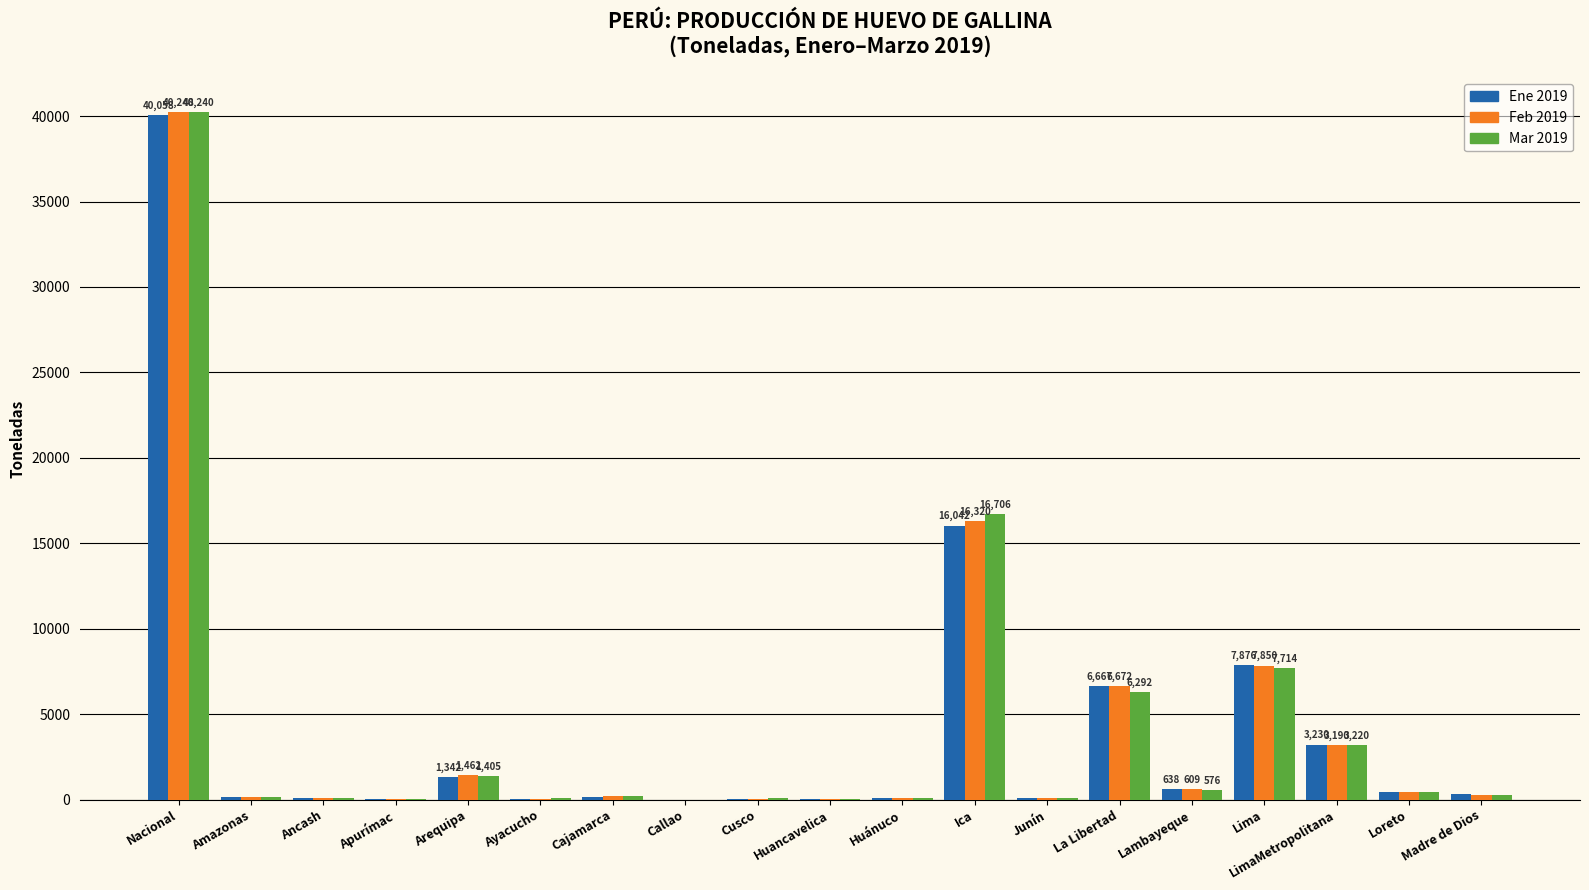

How many categories are shown in the chart?

19